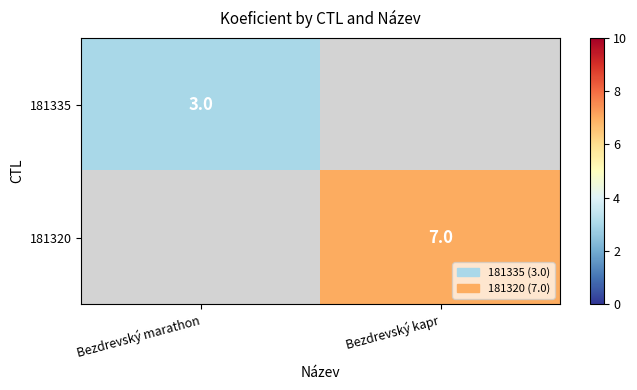

True or false: 181335 has a value of 3 at Bezdrevský marathon.

True